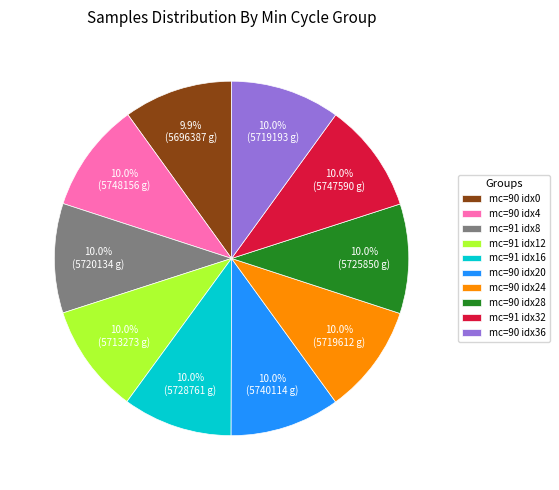

Is there any slice that represents more than half of the pie?

No